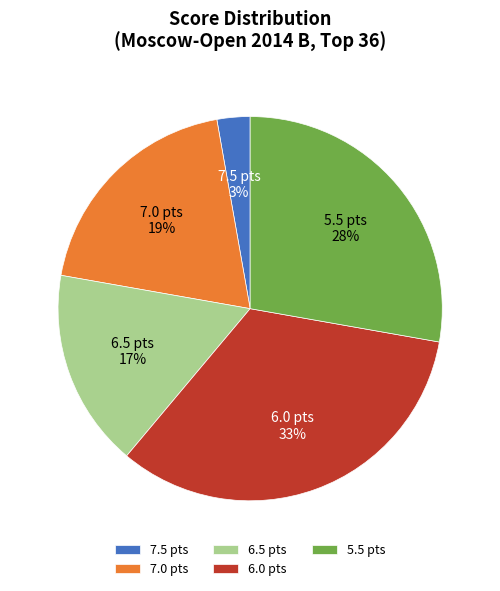

The 7.0 slice represents 7% of the pie. True or false?

False